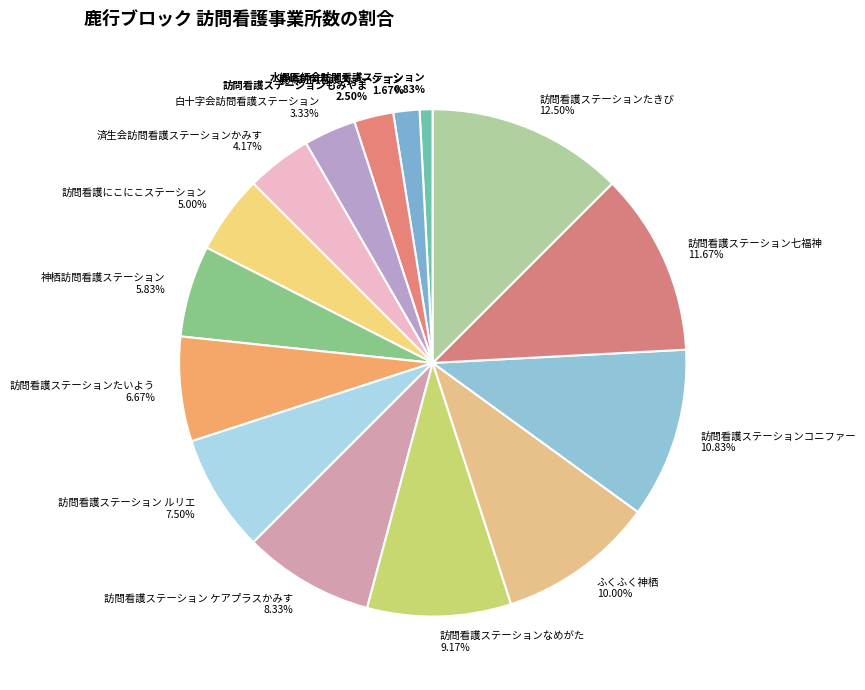

What is the total percentage of 訪問看護ステーションコニファー and 訪問看護ステーションもみやま?

13.3%